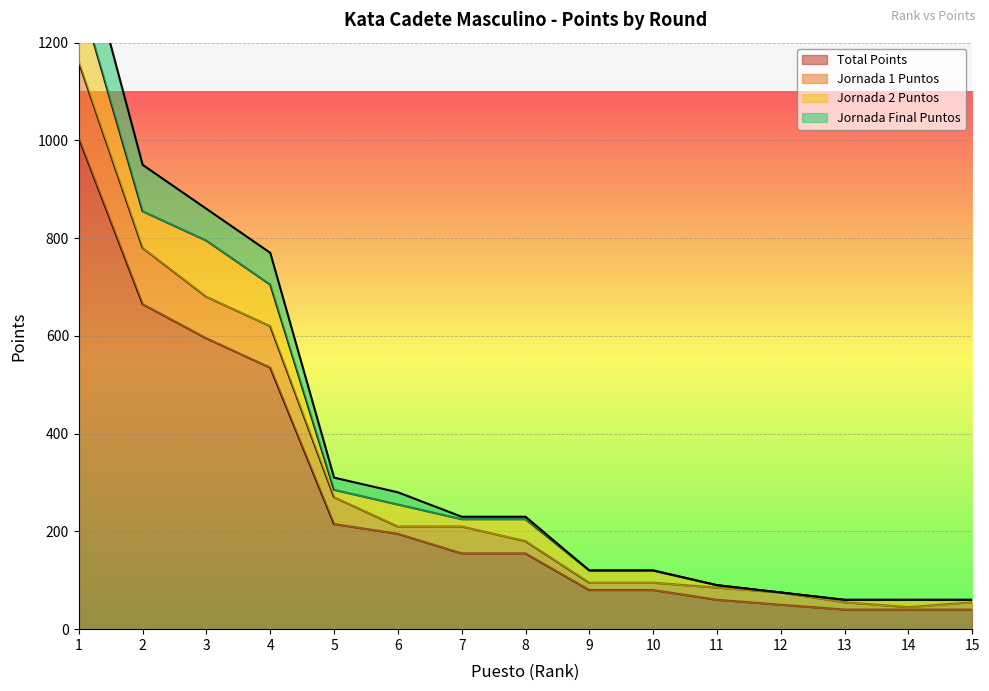

The value of Total Points at 1 is 1398. True or false?

False